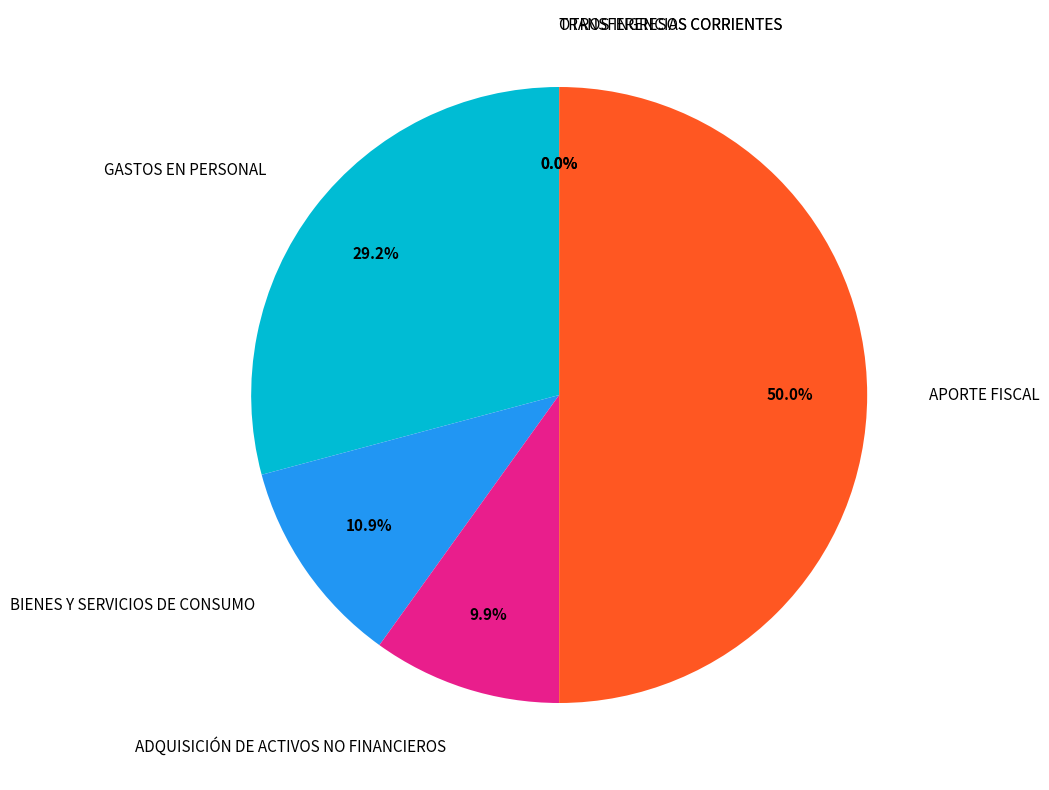

Combined, what portion of the pie is APORTE FISCAL and BIENES Y SERVICIOS DE CONSUMO?

60.9%